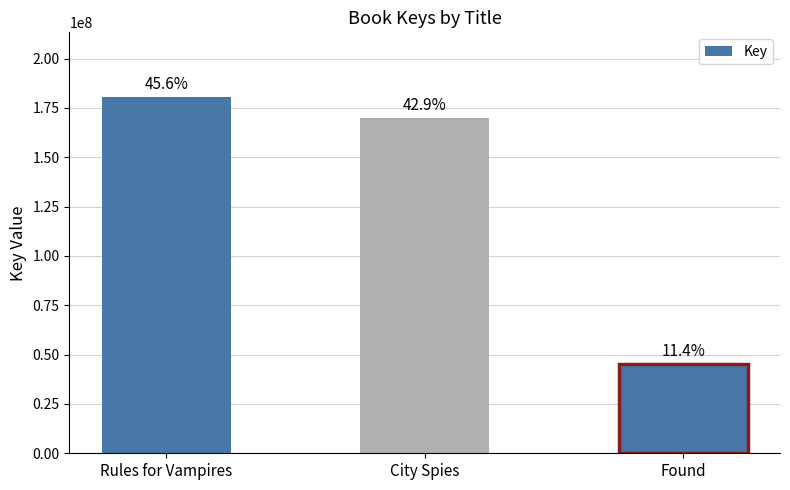

Does the chart contain any negative values?

No